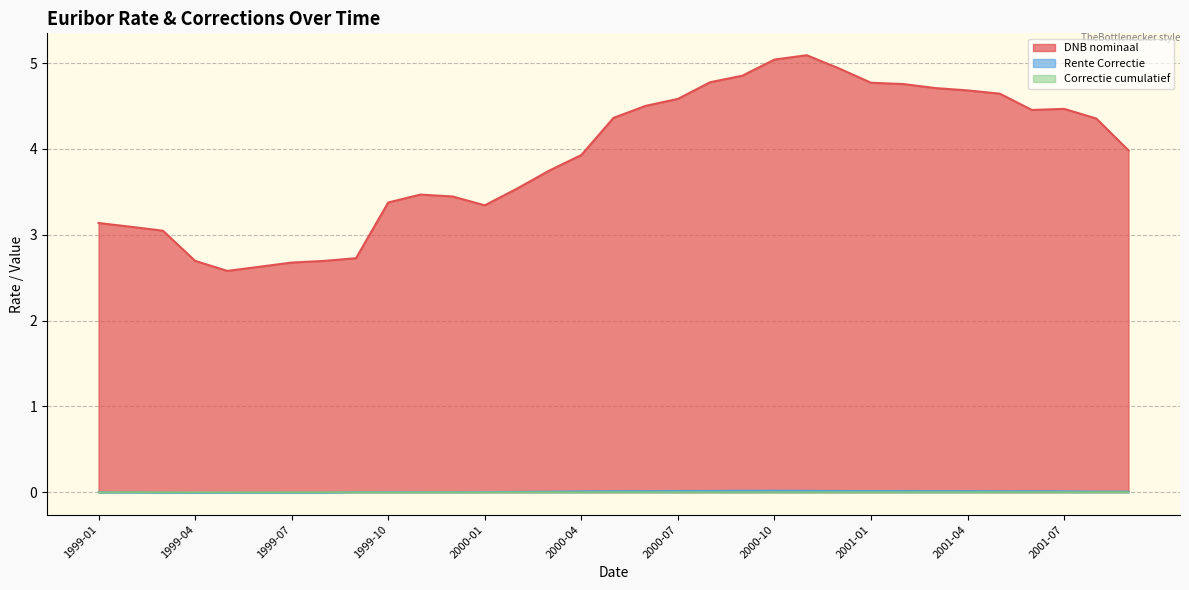

What are all the series names shown in the legend?

DNB nominaal, Rente Correctie, Correctie cumulatief